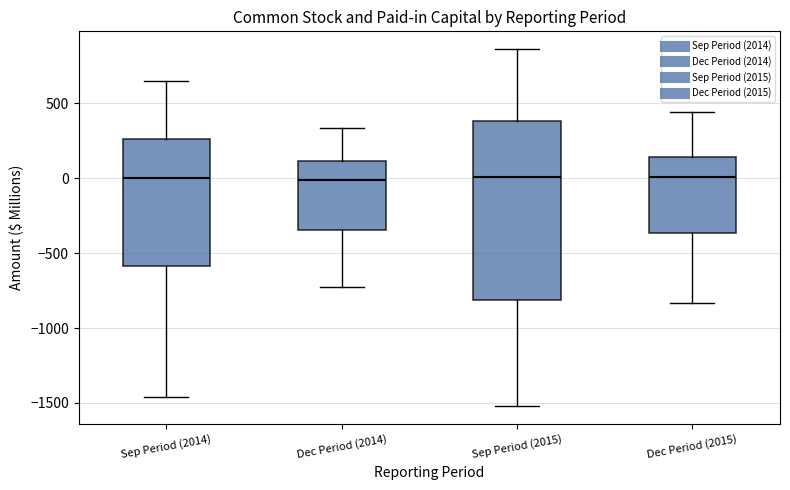

Which box is the tallest, from its lower edge to its upper edge?

Sep Period (2015)